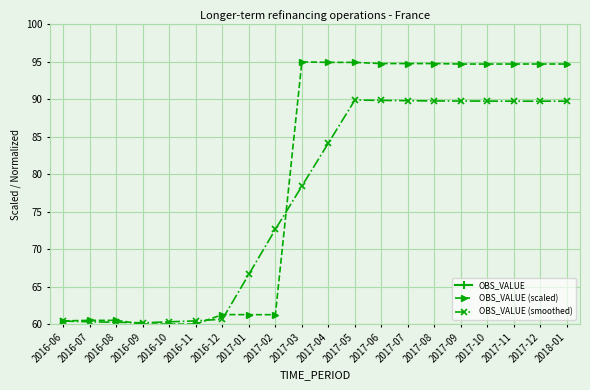

Is it true that OBS_VALUE (scaled) equals 60.5 at 2016-08?

True